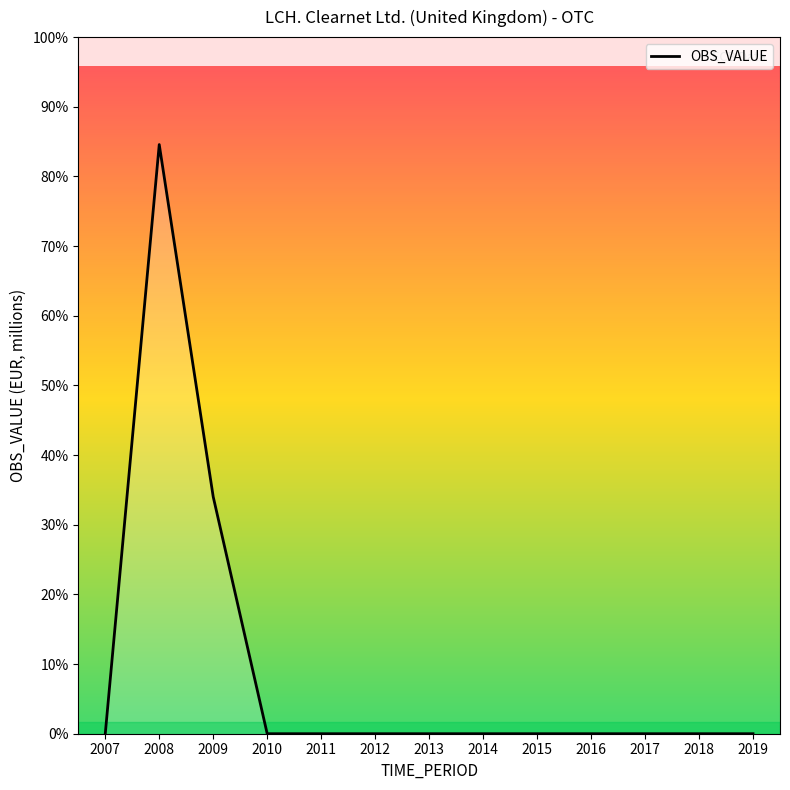

What is the difference between the maximum and minimum values?

1544.4